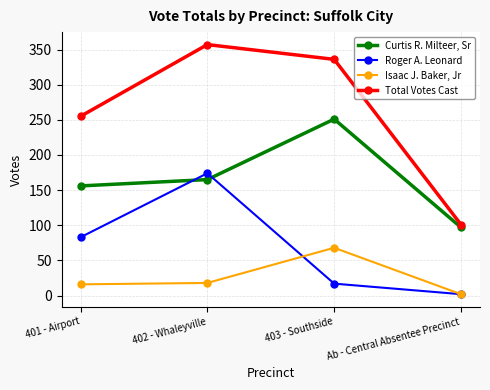

The value of Roger A. Leonard at 401 - Airport is 83. True or false?

True